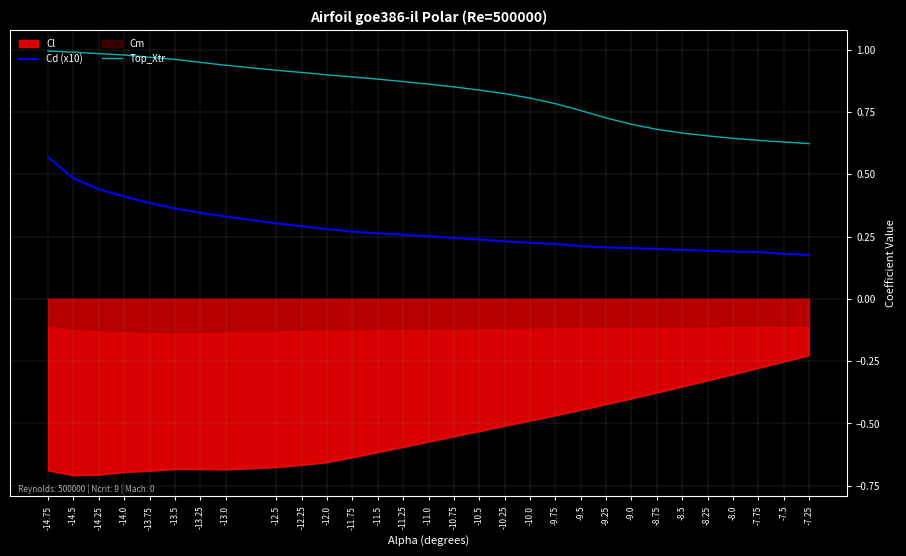

Is it true that Cd (x10) equals 0.4 at -11.5?

False